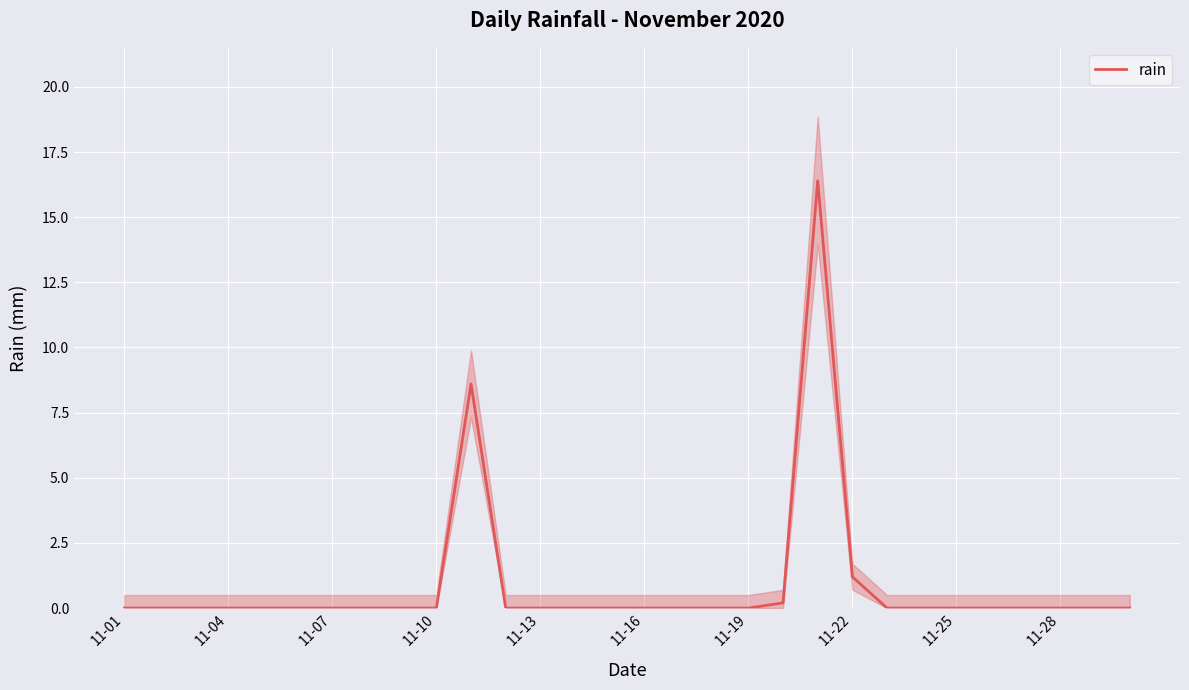

How many interior local peaks (higher than both neighbors) does the data have?

2